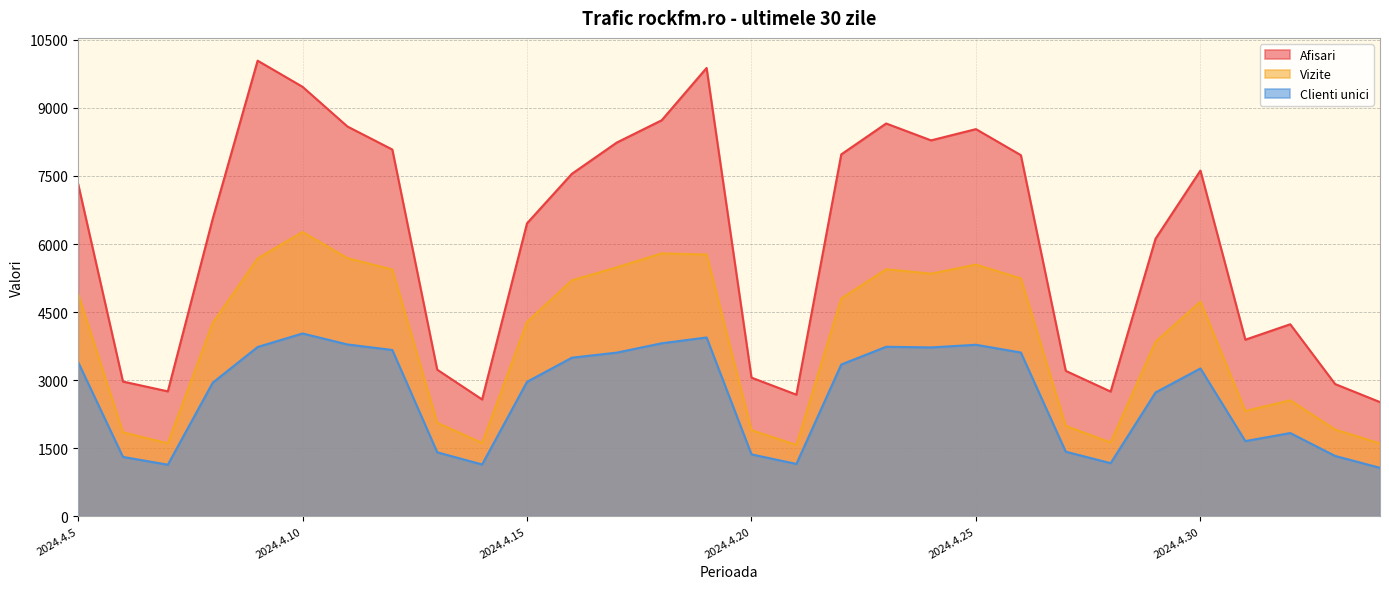

Between 2024.4.6 and 2024.4.18, which series saw the biggest shift?

Afisari